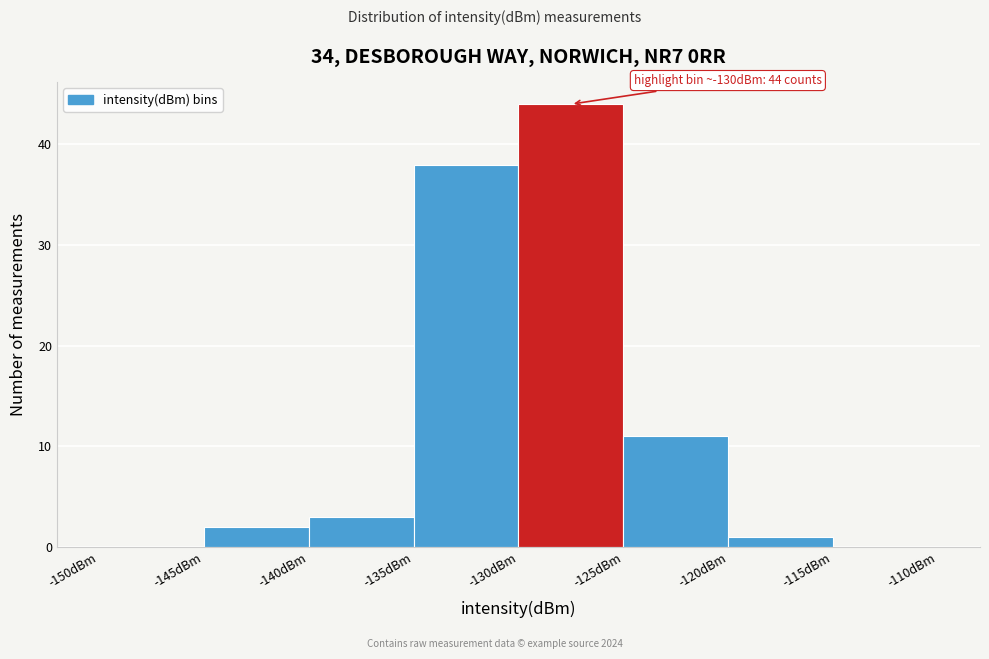

Which range on the x-axis has the tallest bar?

-130 to -125